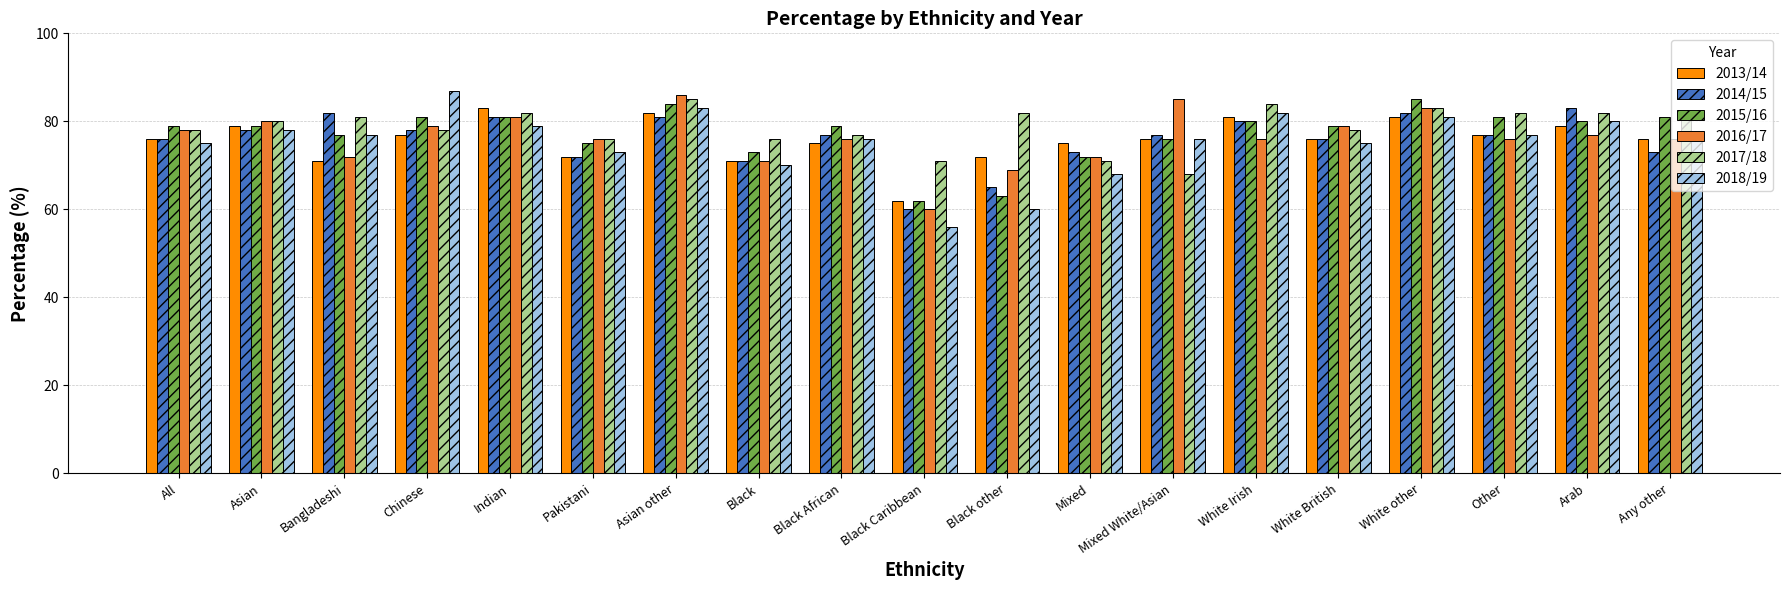

How many data points does each series have?

19